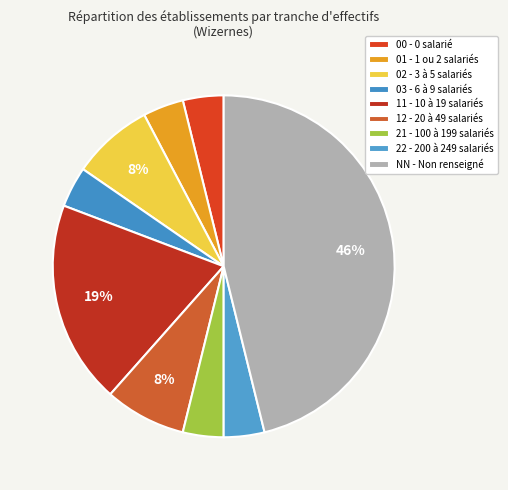

Does any single category account for the majority?

No